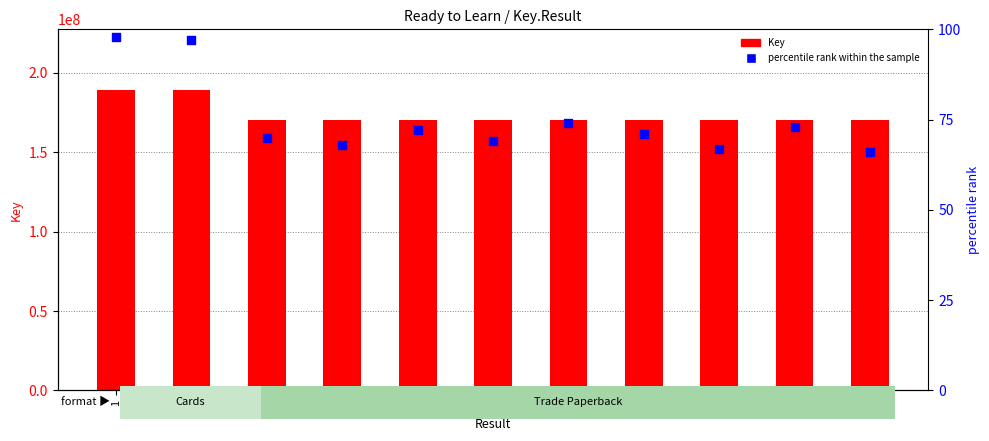

What are all the series names shown in the legend?

Key, percentile rank within the sample